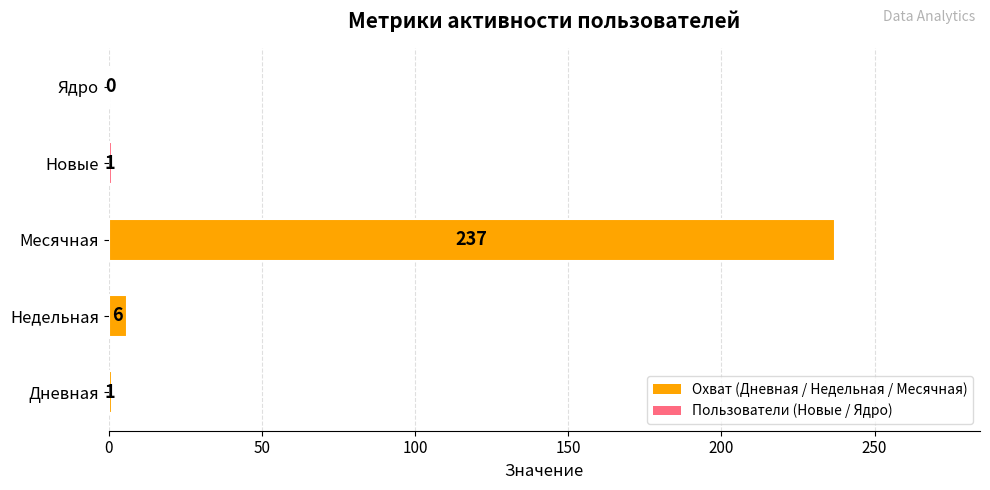

Approximately how many times larger is the value at Месячная compared to Новые?

237.0